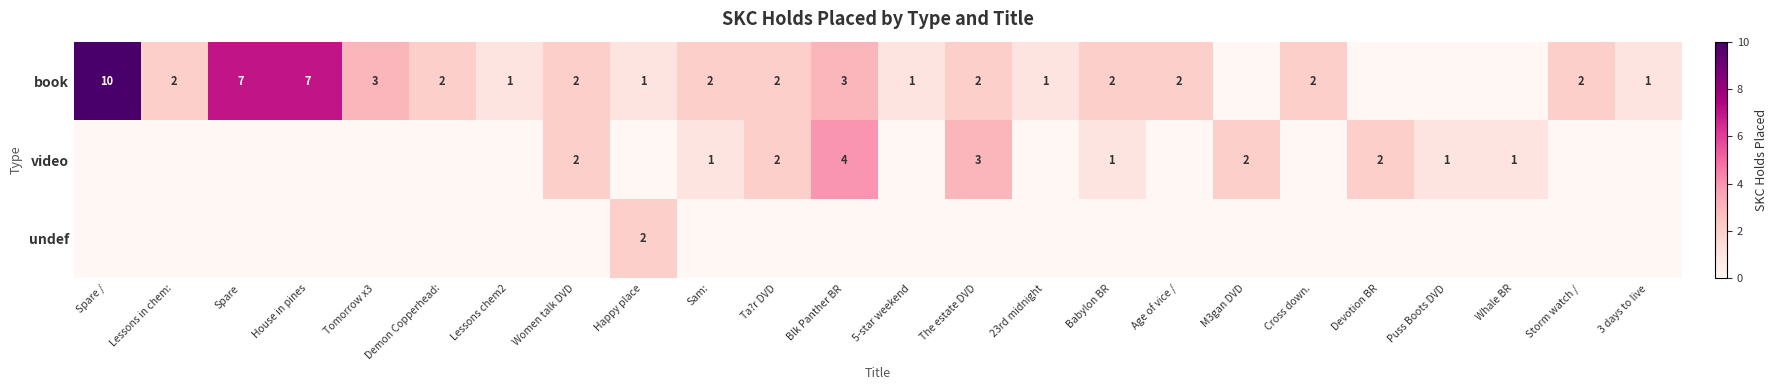

What is the sum of the book values at House in pines and 23rd midnight?

8